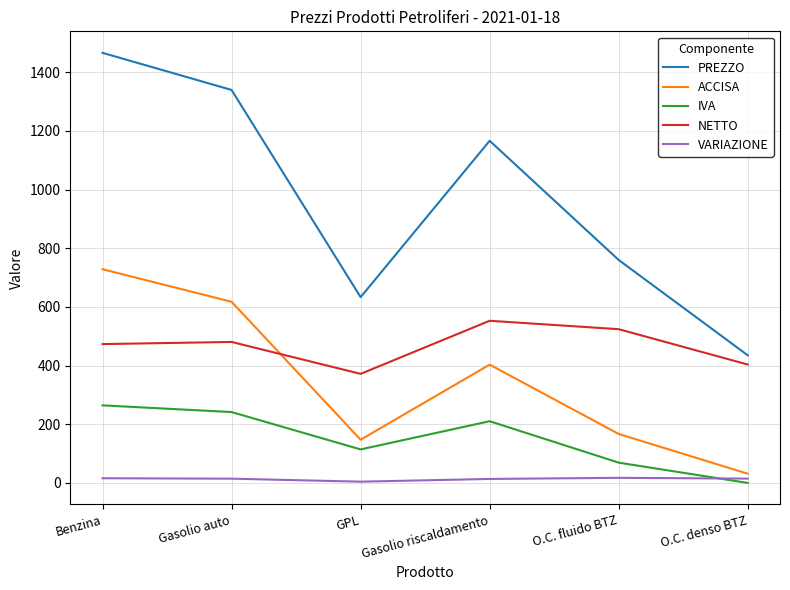

What is the sum of the PREZZO values at Benzina and O.C. denso BTZ?

1901.0